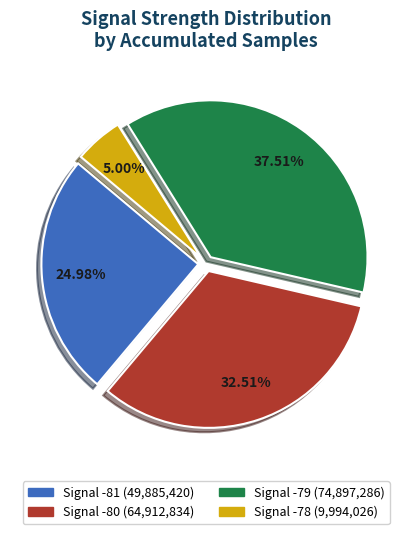

Is the sum of Signal -80 (64,912,834) and Signal -81 (49,885,420) greater than half?

Yes